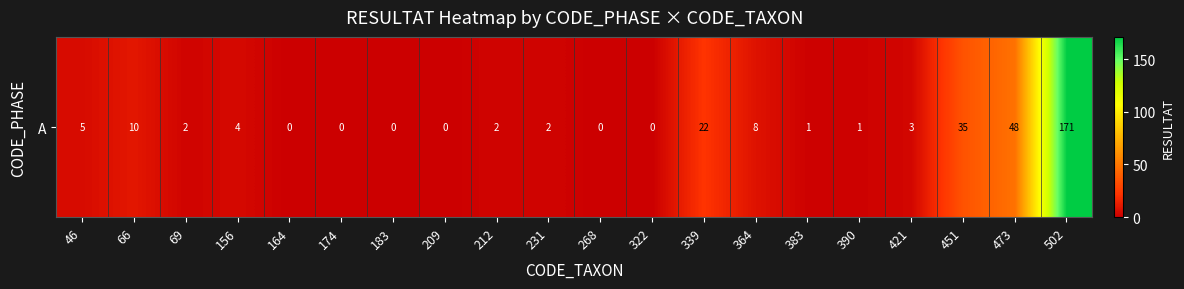

Which has a higher value, 502 or 174?

502